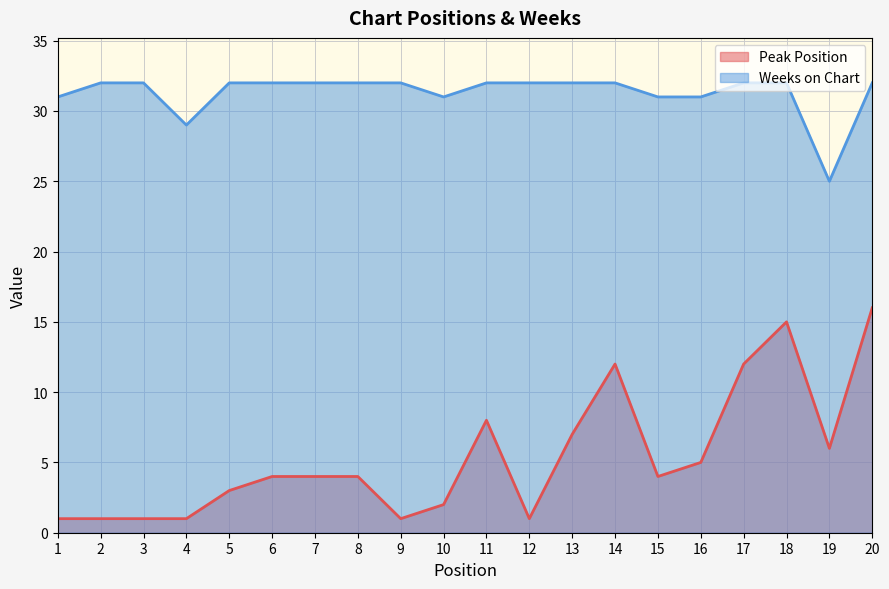

How many lines are shown in the chart?

2